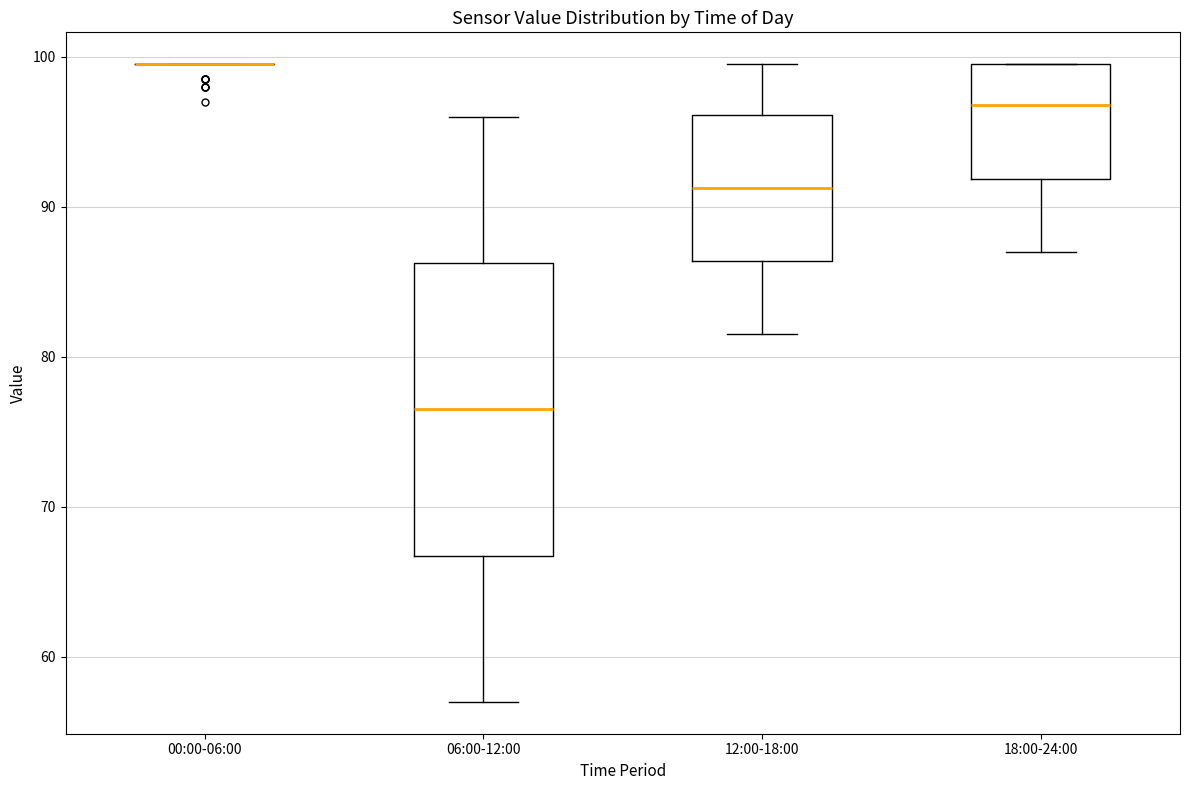

Which box is the tallest, from its lower edge to its upper edge?

06:00-12:00